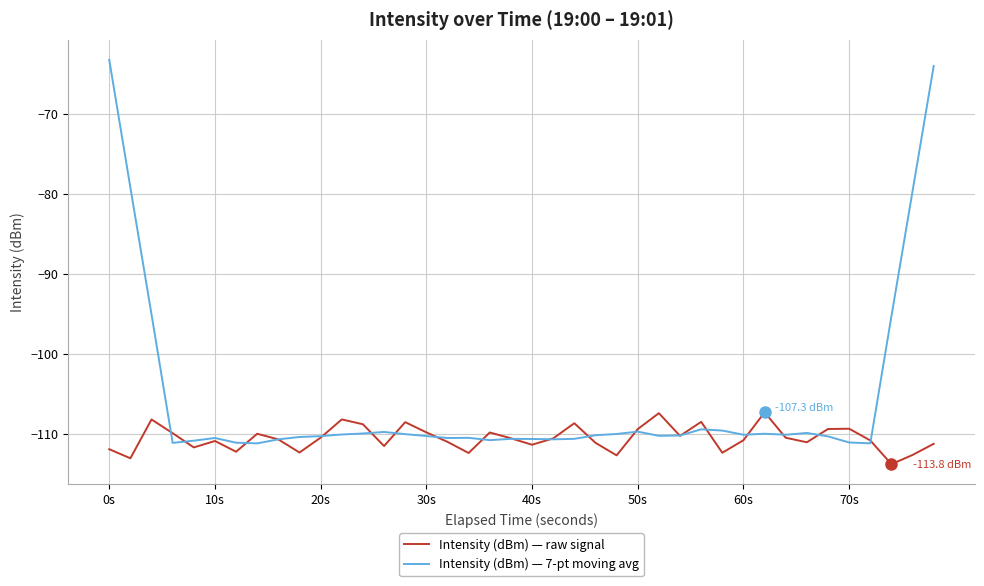

Which series has the largest total across all categories?

Intensity (dBm) — 7-pt moving avg